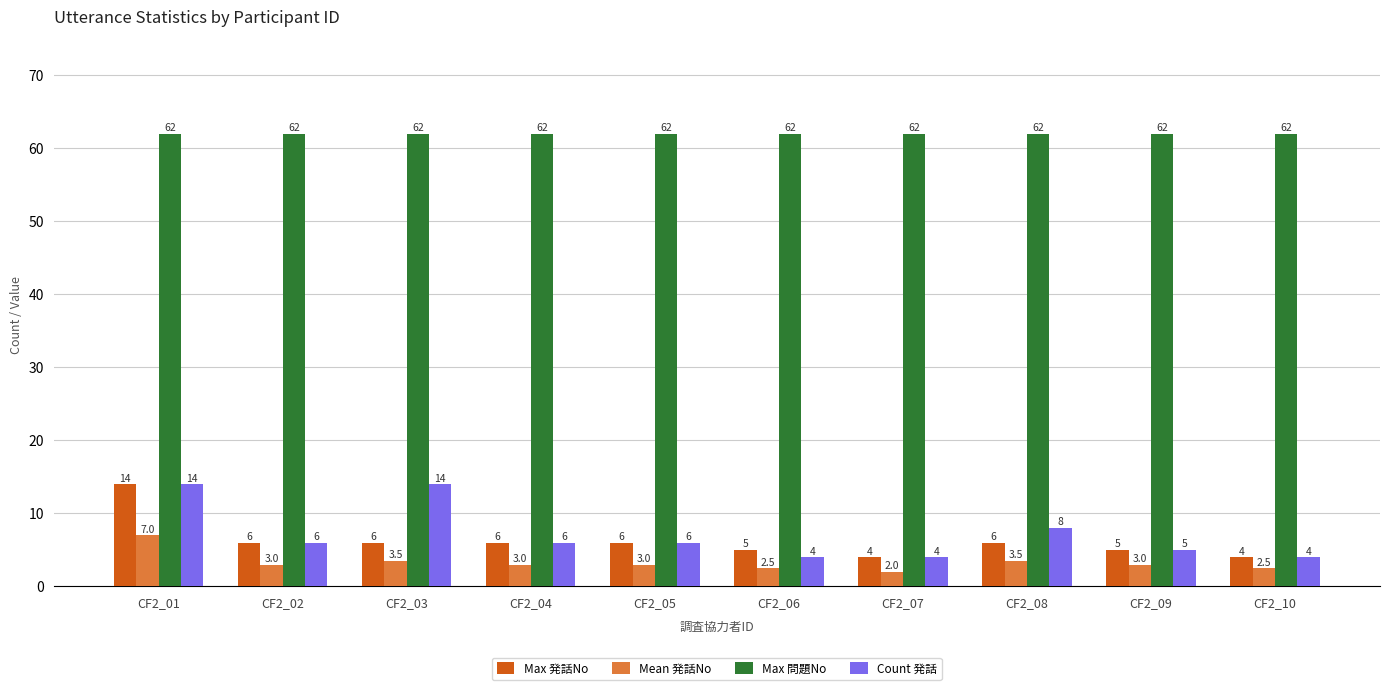

Which series changed the most between CF2_07 and CF2_08?

Count 発話